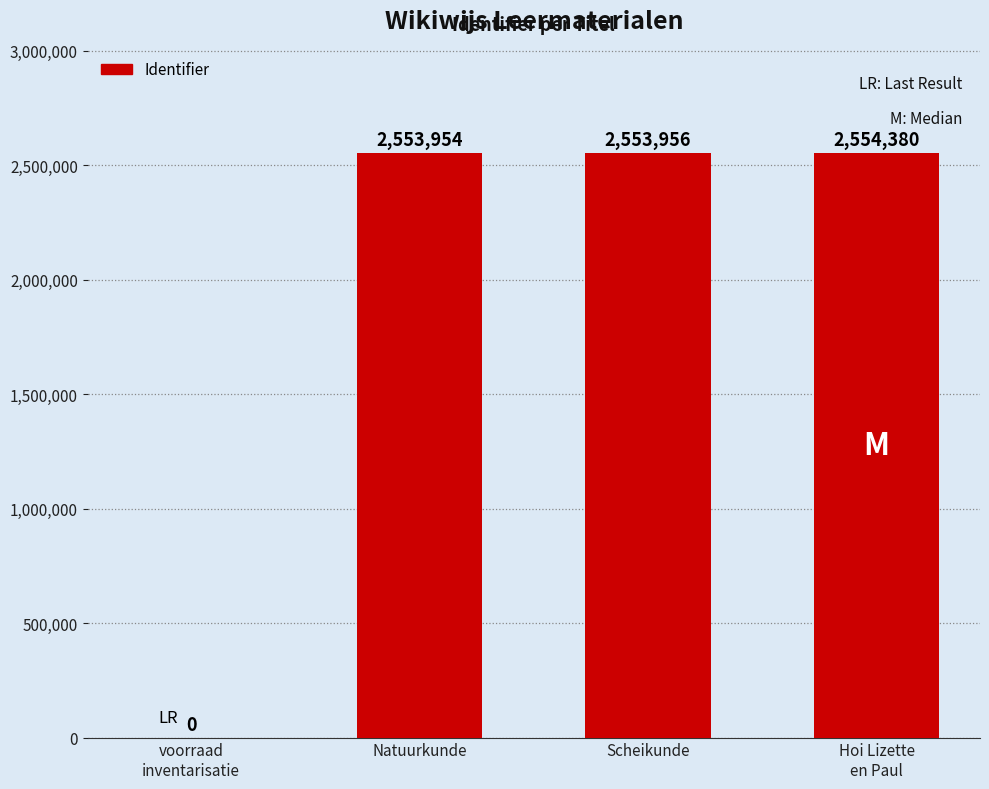

What is the greatest value displayed?

2554380